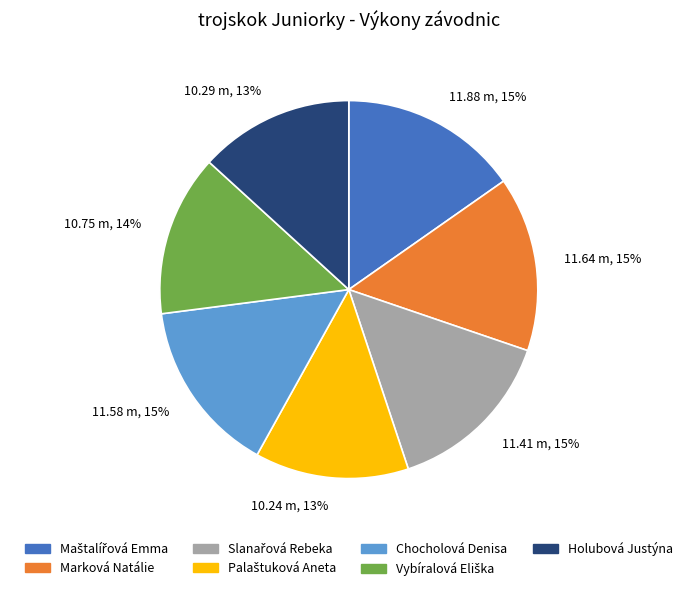

How many segments does this pie chart have?

7